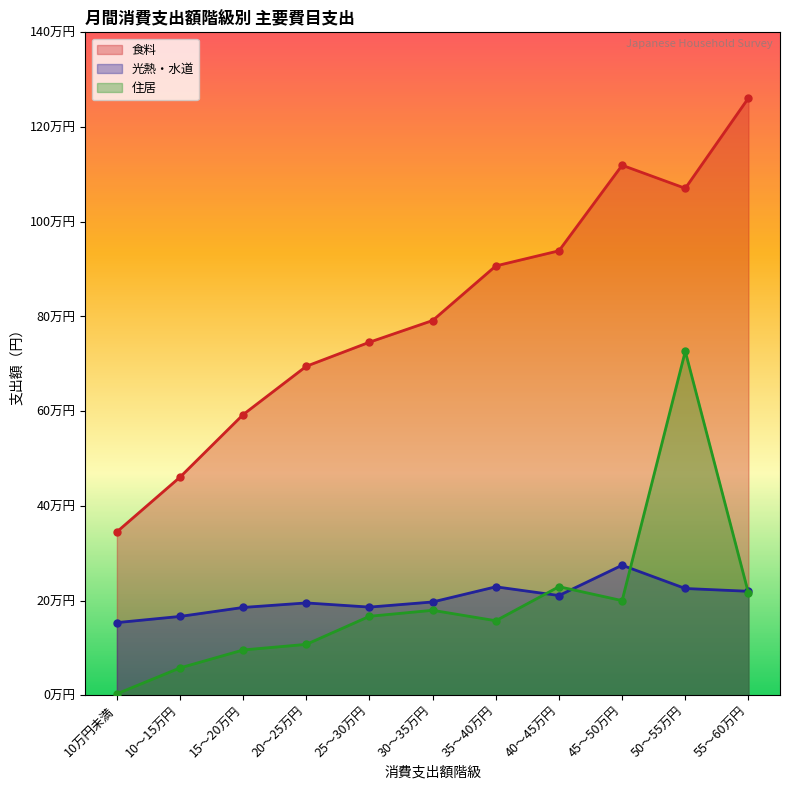

Which series has the largest range (max minus min)?

食料